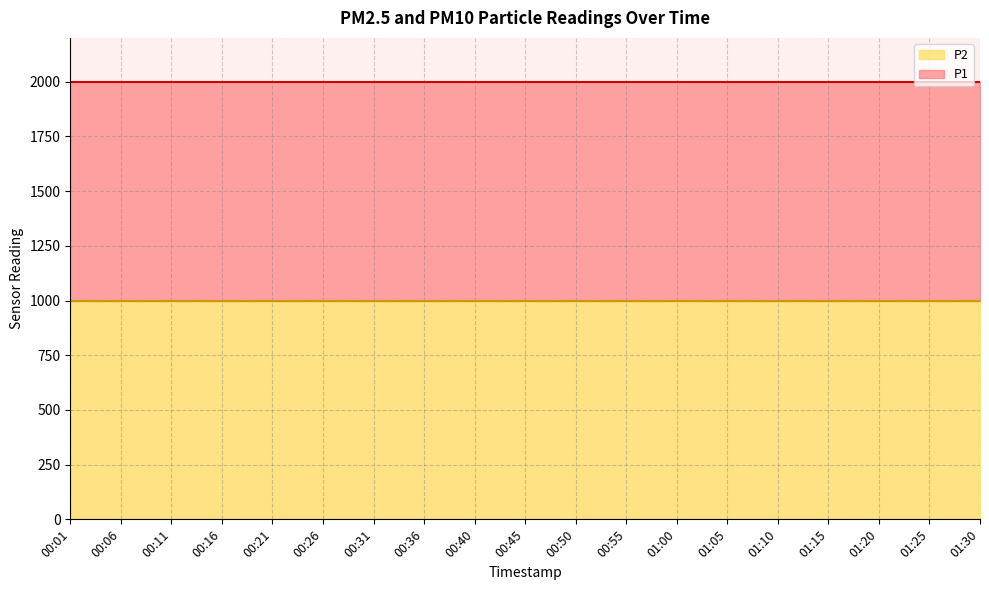

Is it true that P1 equals 1999.9 at 00:45?

True